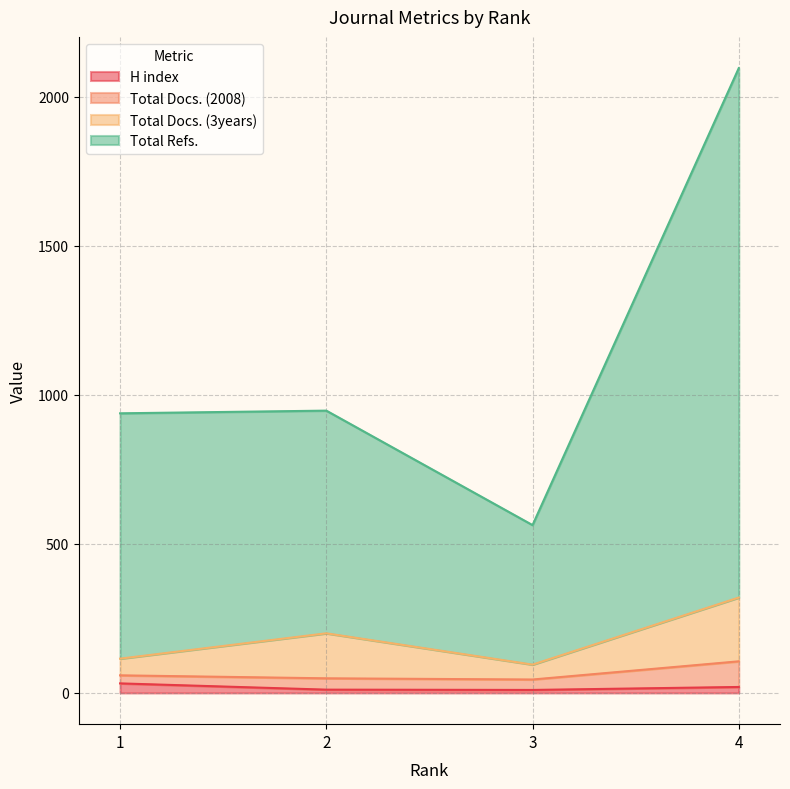

What is the difference between the highest and lowest values at 2?

936